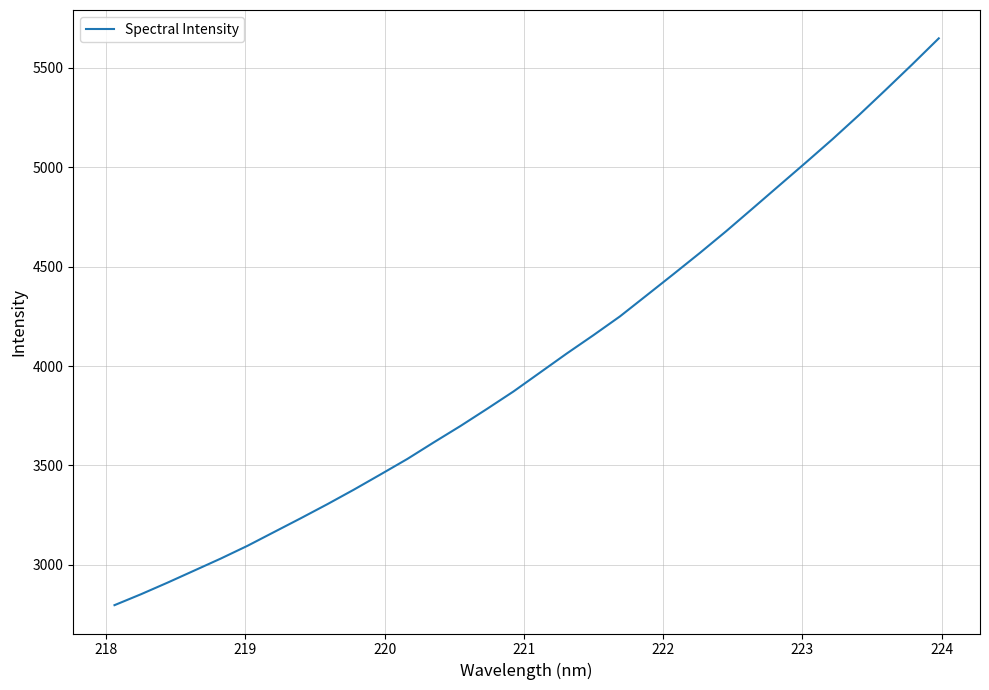

Count the number of data series in this chart.

1